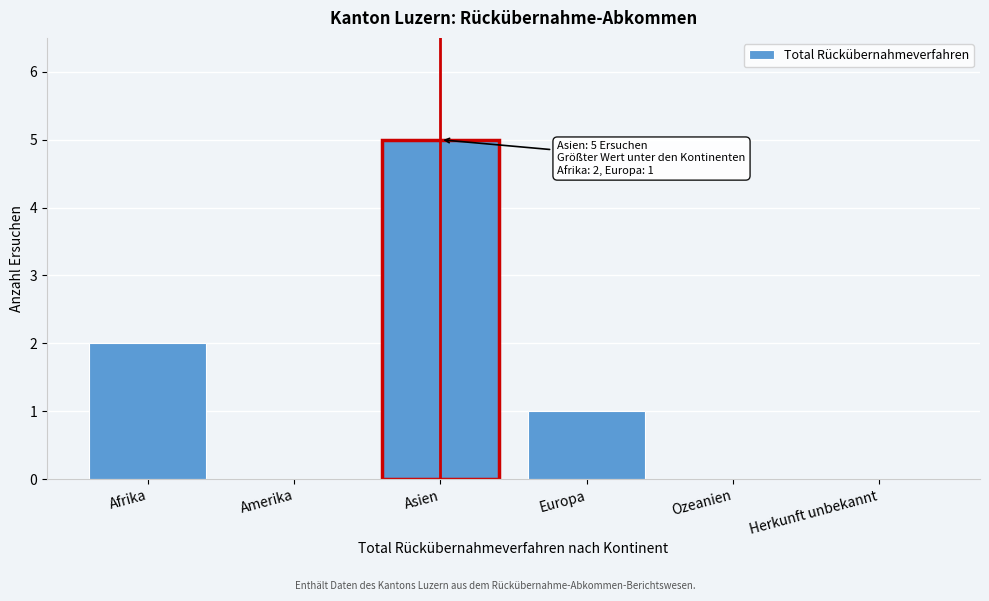

Reading right to left, extract all data points from this chart.

Herkunft unbekannt=0	Ozeanien=0	Europa=1	Asien=5	Amerika=0	Afrika=2